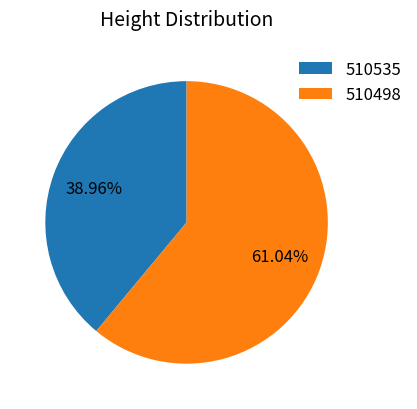

Which slice represents more than half of the pie?

510498